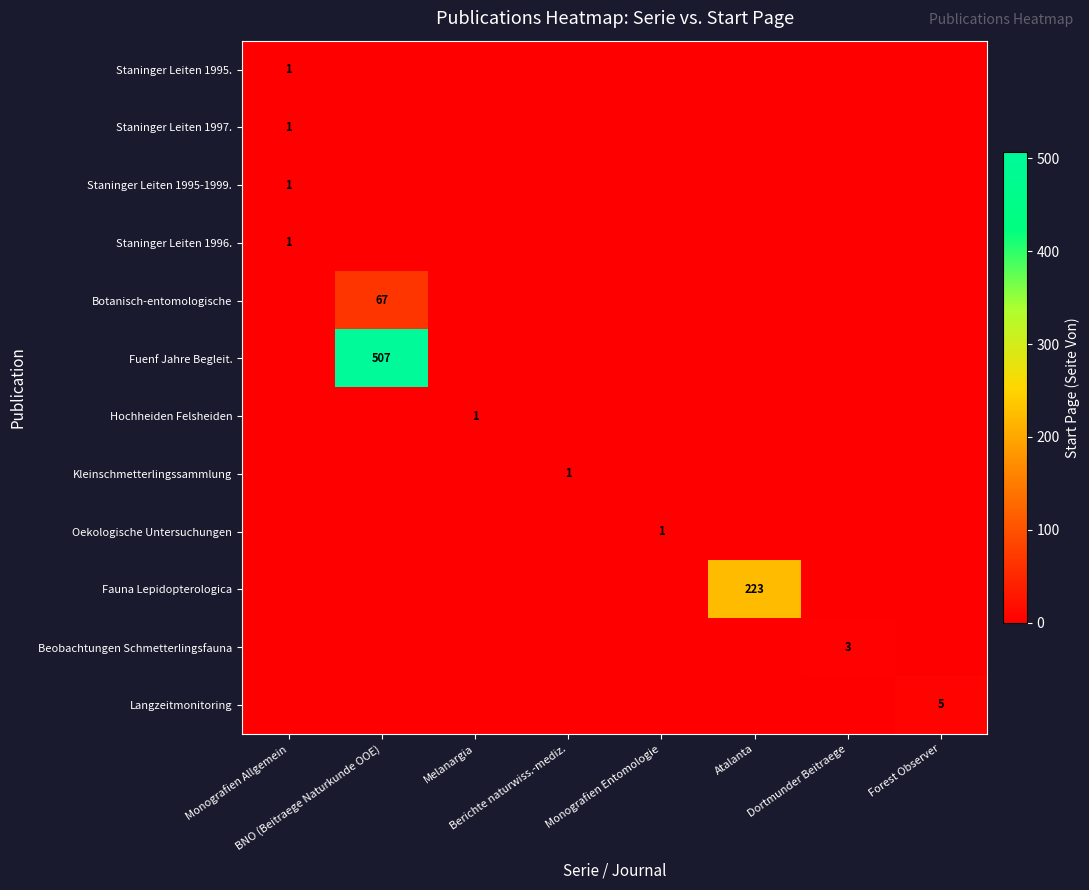

What is the spread (max minus min) of values at BNO (Beitraege Naturkunde OOE)?

507